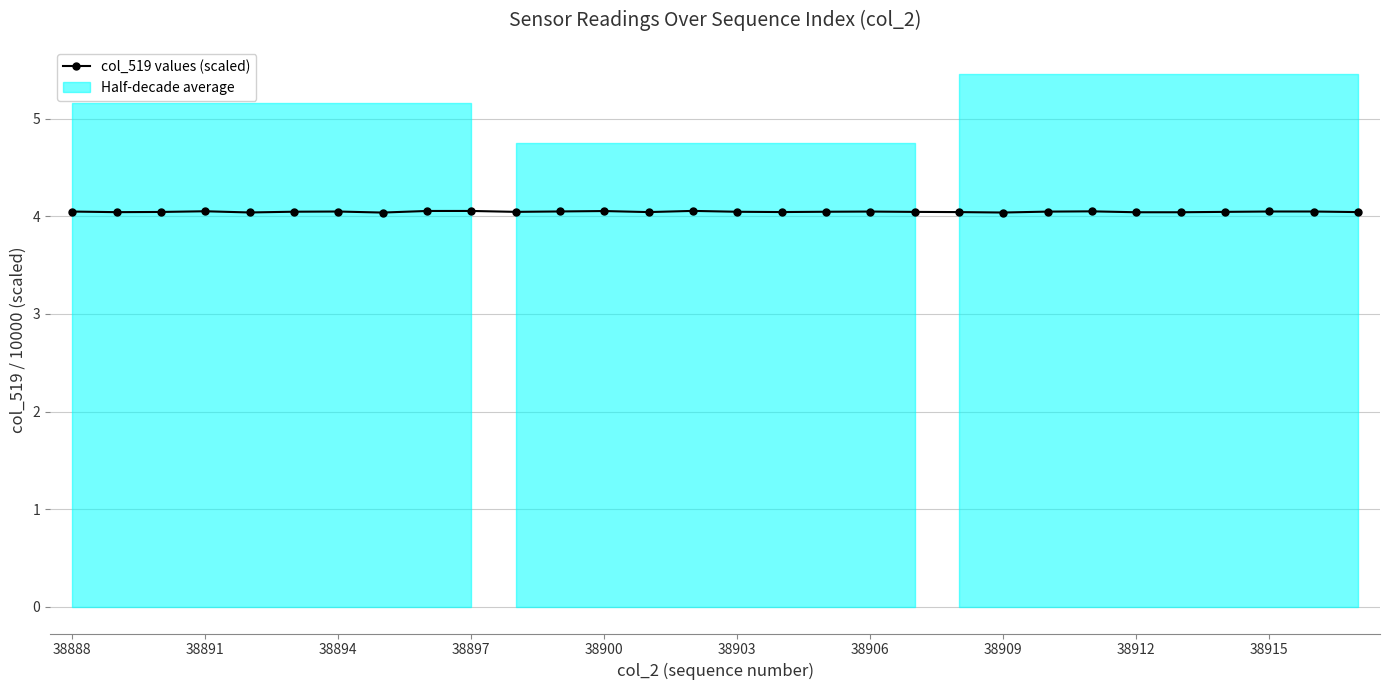

The value at 25 is 2.7. True or false?

False